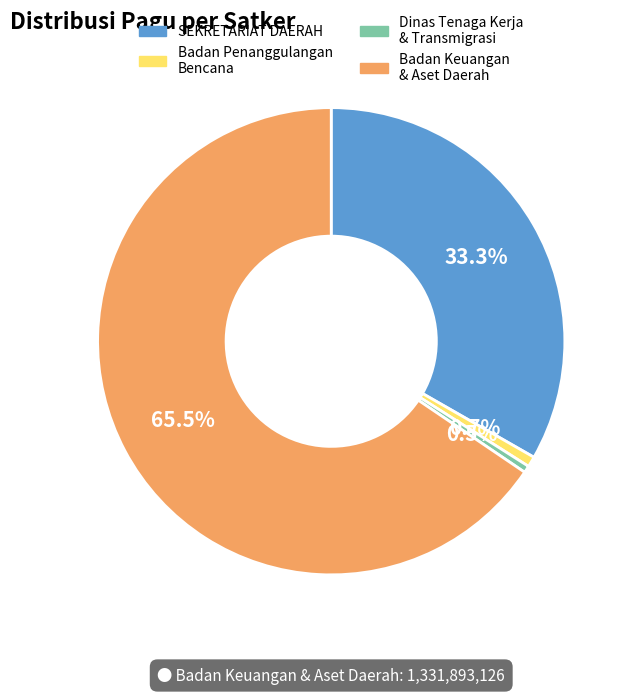

How many slices are in this pie chart?

4